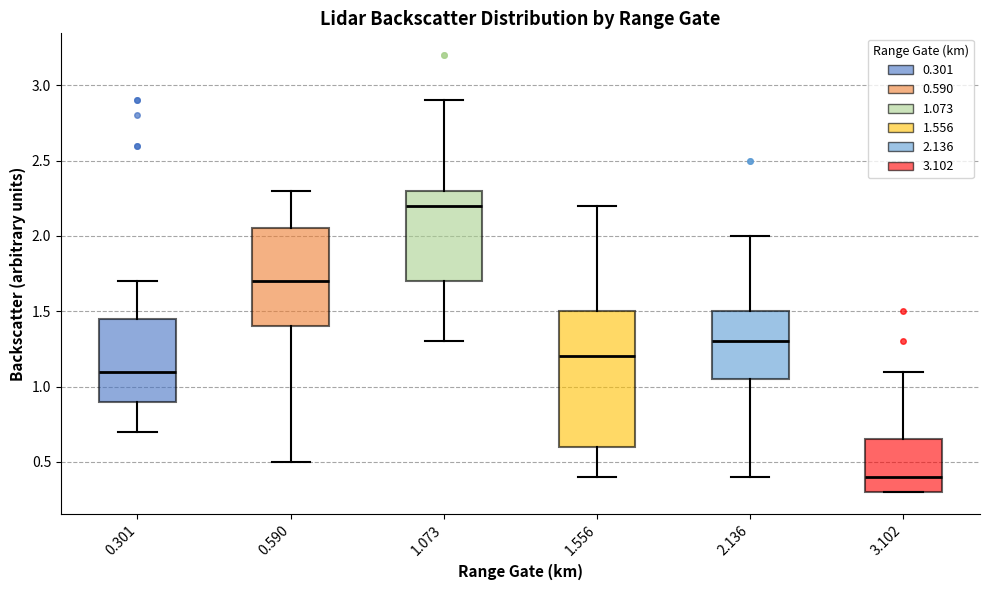

Where does the upper whisker of the box at x = 0.590 end on the y-axis? The values are not printed on the chart, so give them approximately, as read against the axis.

2.30